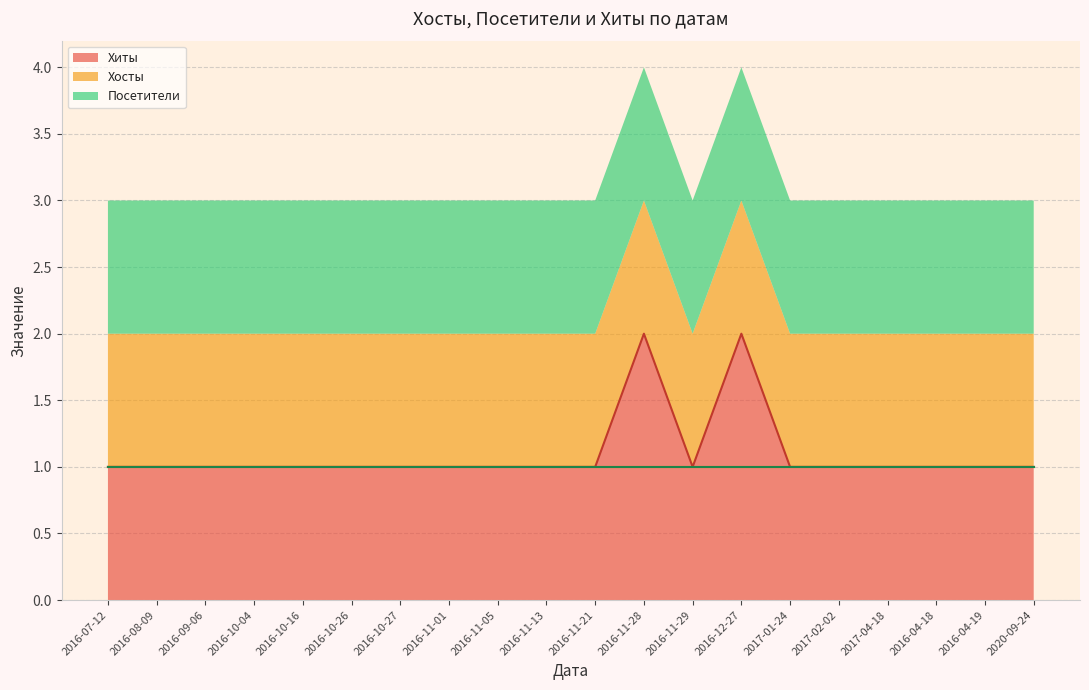

What is the difference between the maximum and minimum values in the Хиты series?

1